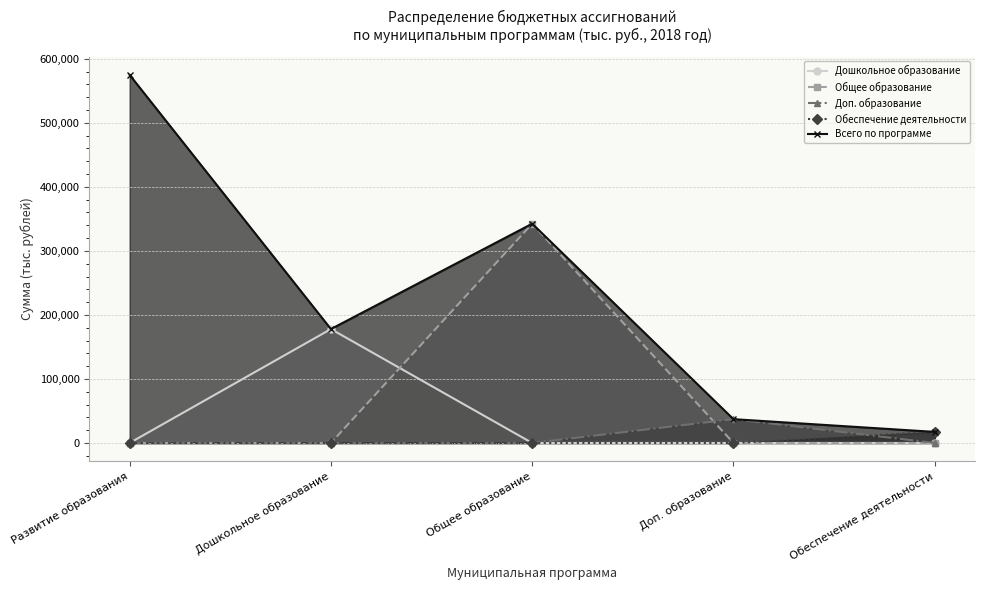

How many data points does each series have?

5